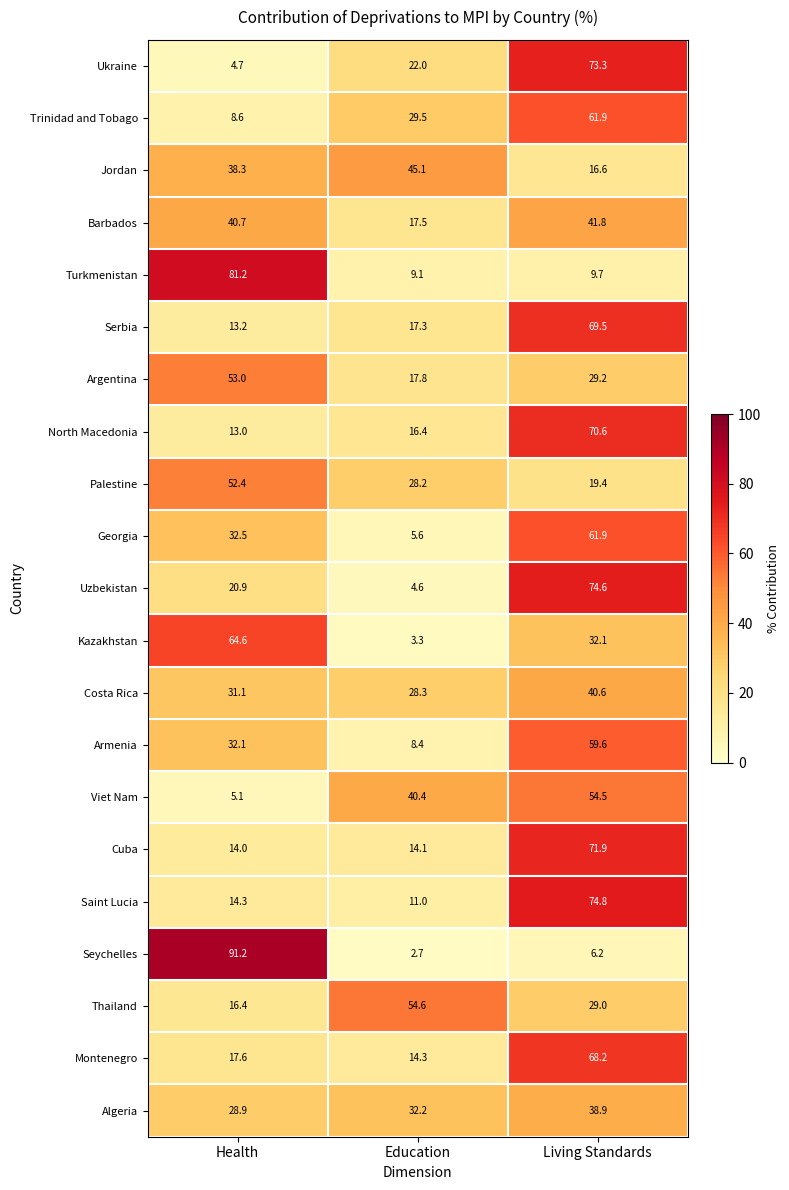

What is the sum of all Costa Rica values?

100.0